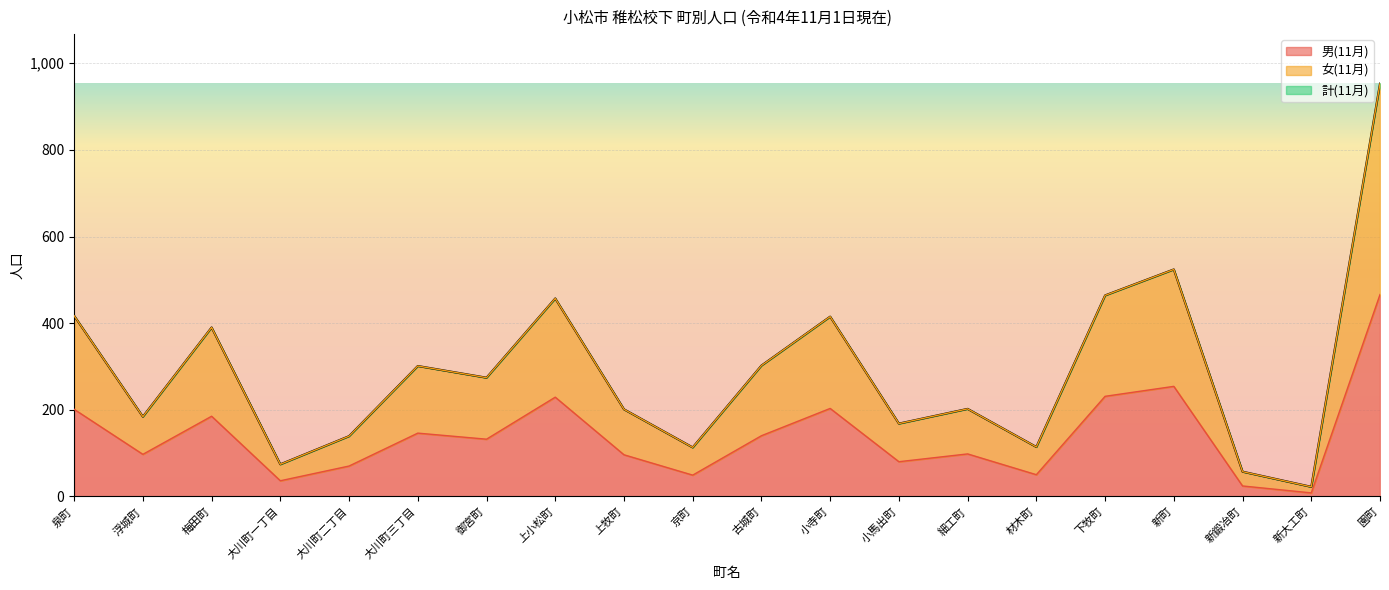

True or false: 計(11月) and 女(11月) intersect in this chart.

False